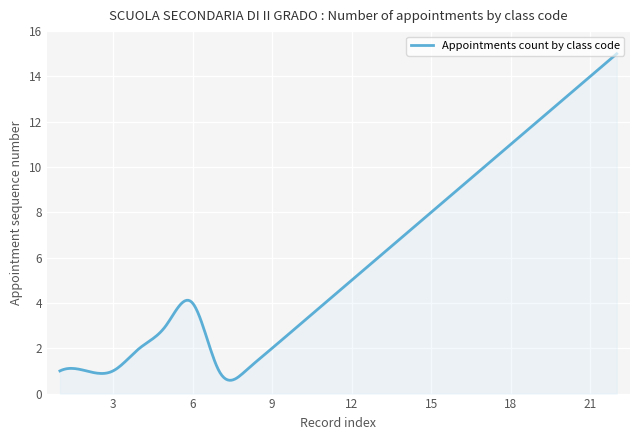

What is the smallest value displayed?

0.6